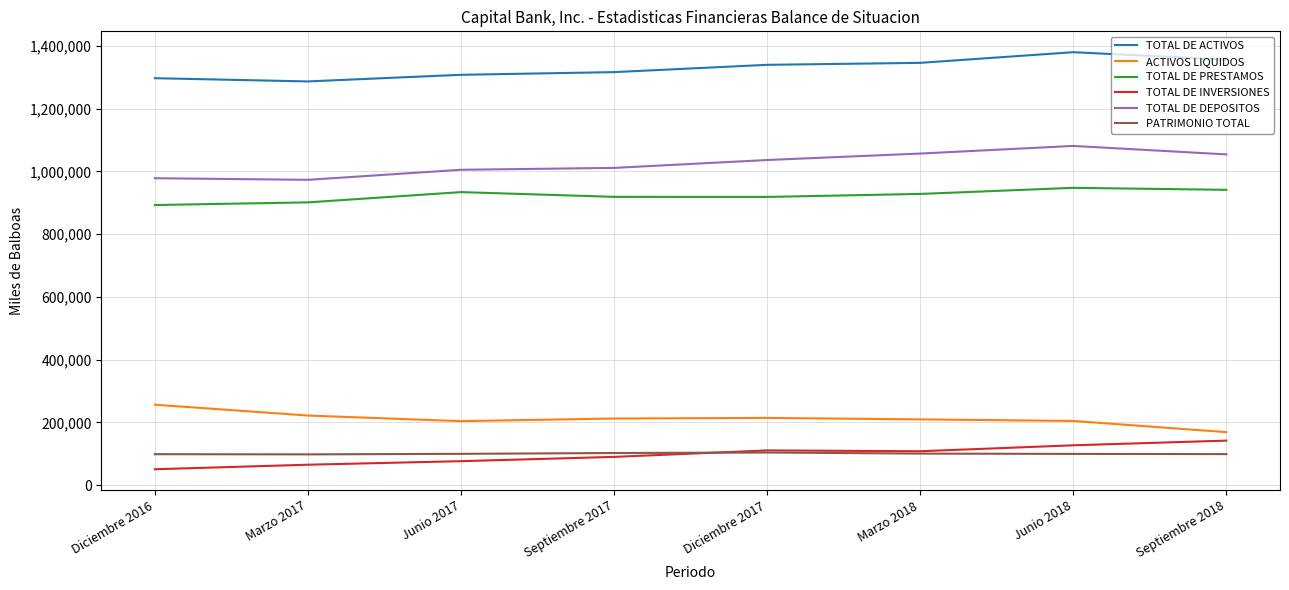

Is it true that ACTIVOS LIQUIDOS equals 203674.0 at Junio 2017?

True